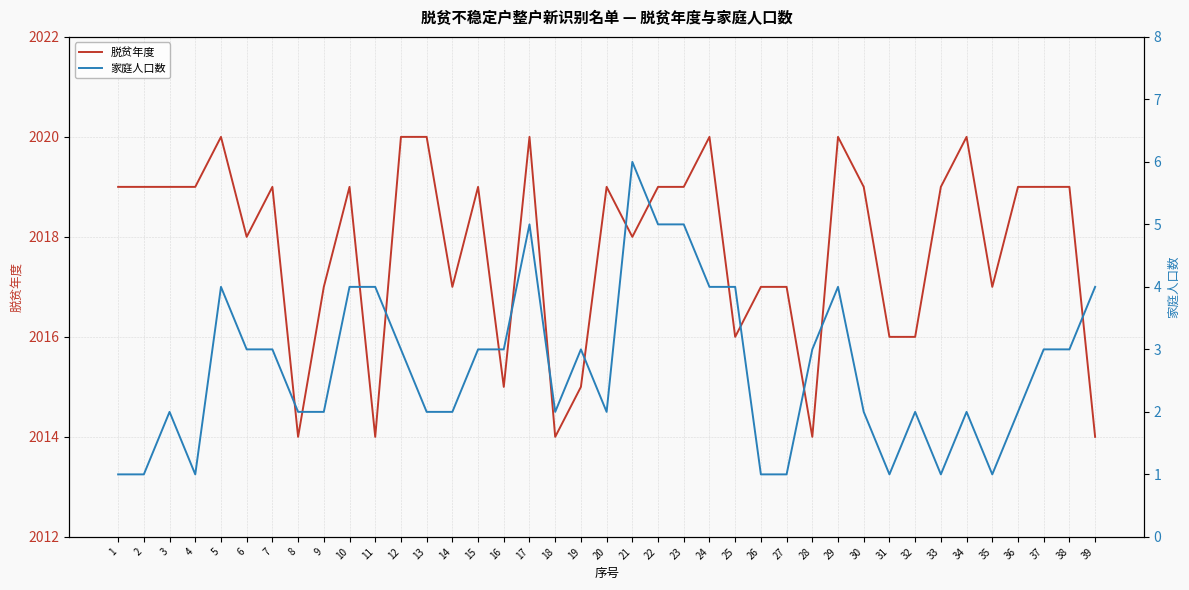

What is the minimum value shown in the chart?

1